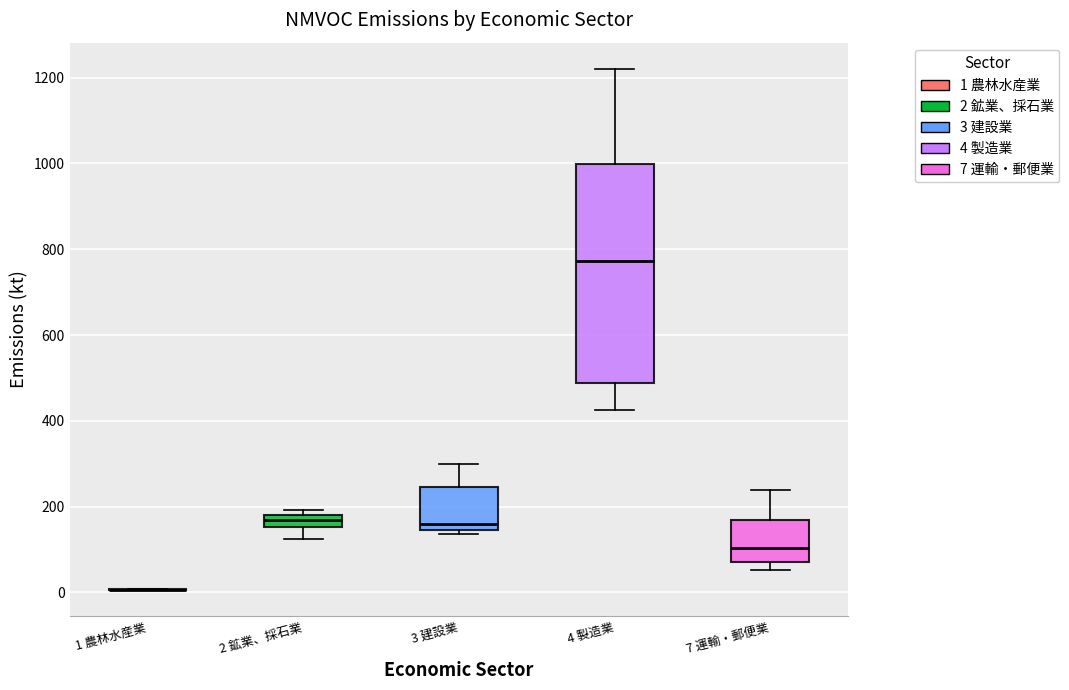

Comparing the boxes themselves (not the whiskers), which one is the tallest?

4 製造業